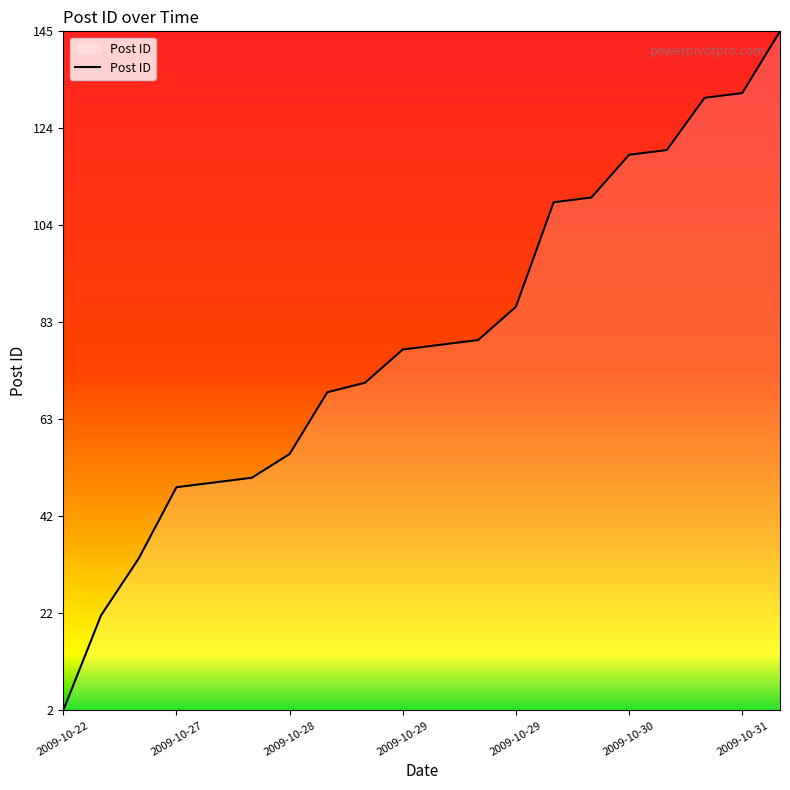

What is the greatest value displayed?

145